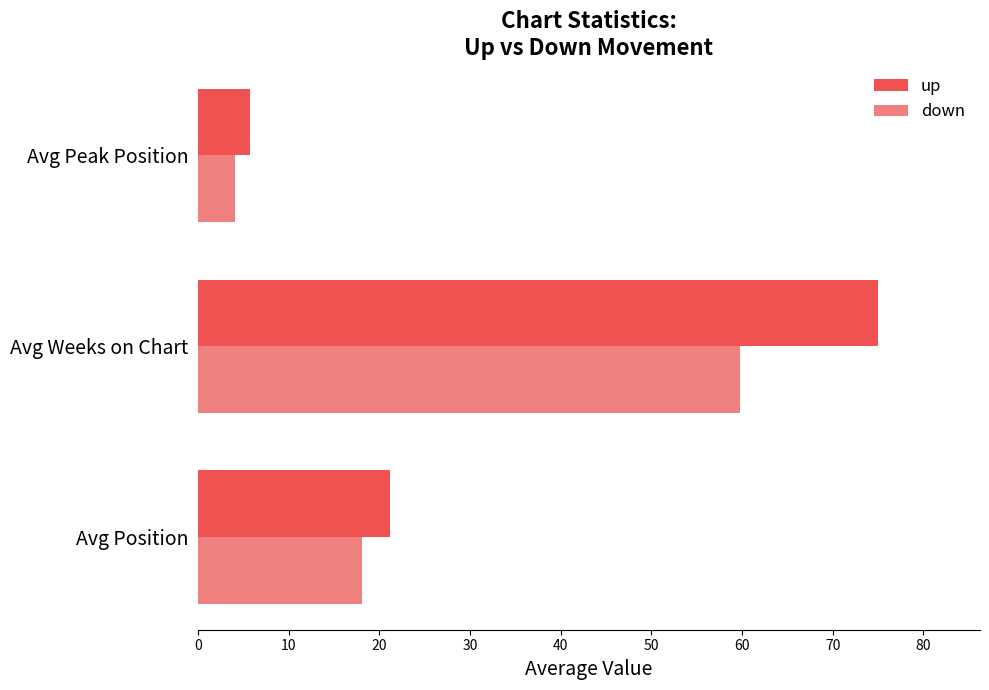

What are all the series names shown in the legend?

up, down